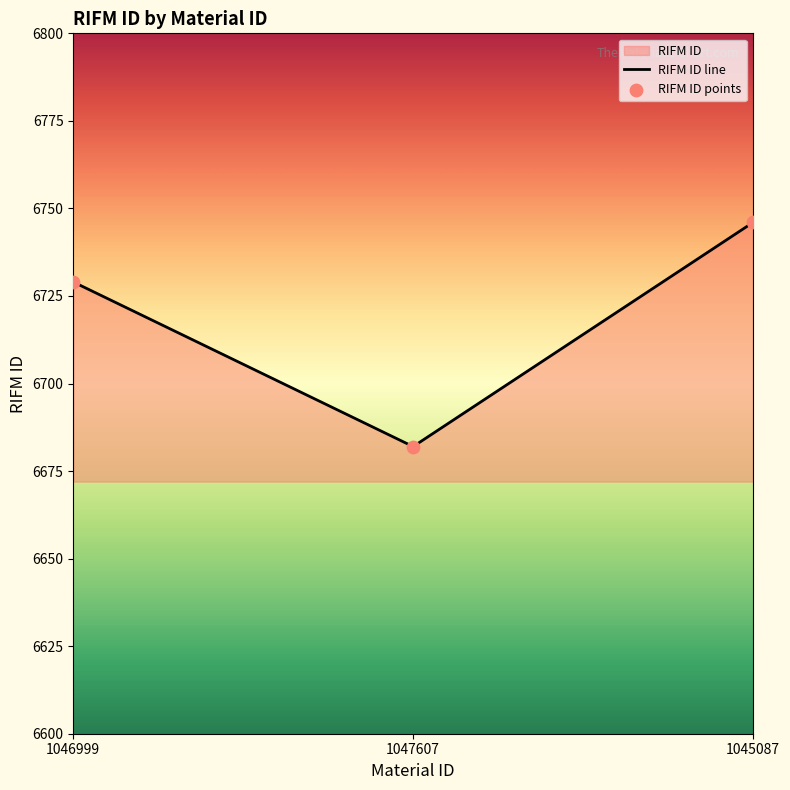

Which series has the largest total across all categories?

RIFM ID line